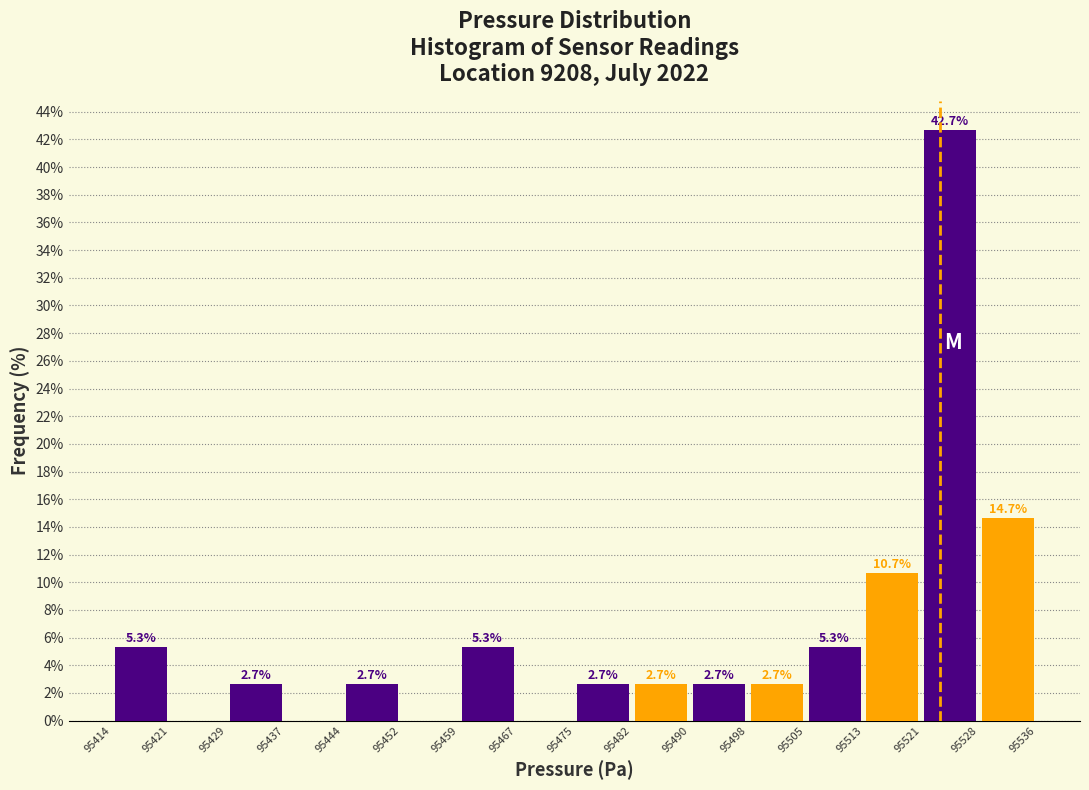

What is the maximum value shown in the chart?

42.7